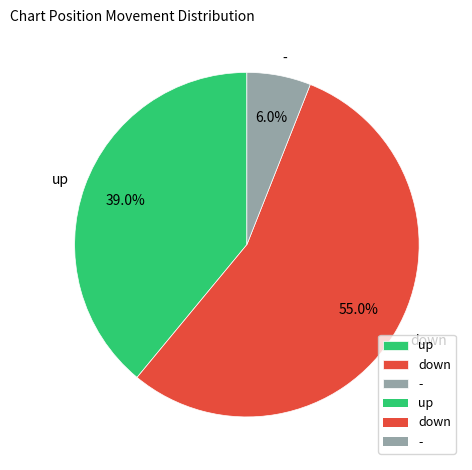

Combined, what portion of the pie is - and up?

45.0%